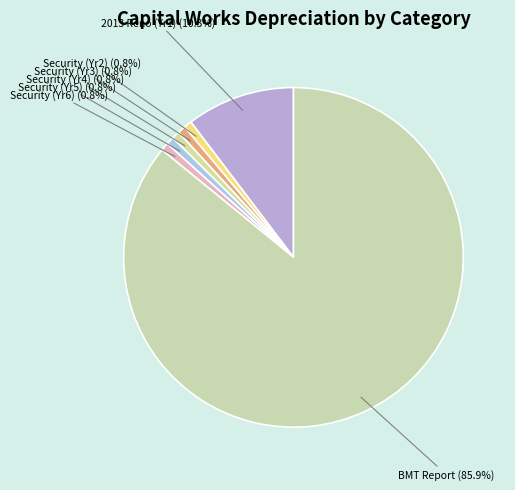

To the nearest percent, what is the average slice percentage?

14%